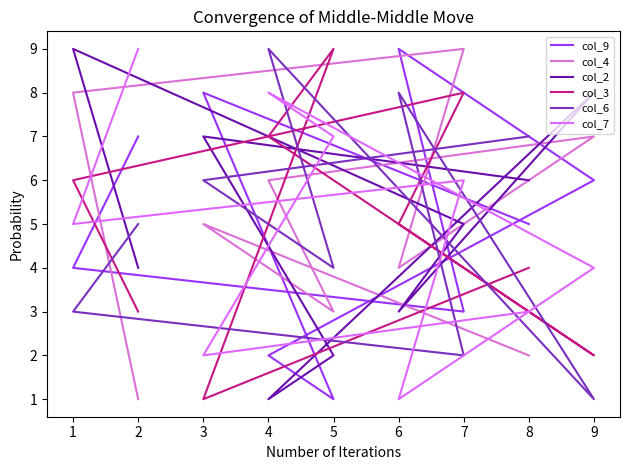

What is the difference between the col_6 values at 6 and 3?

2